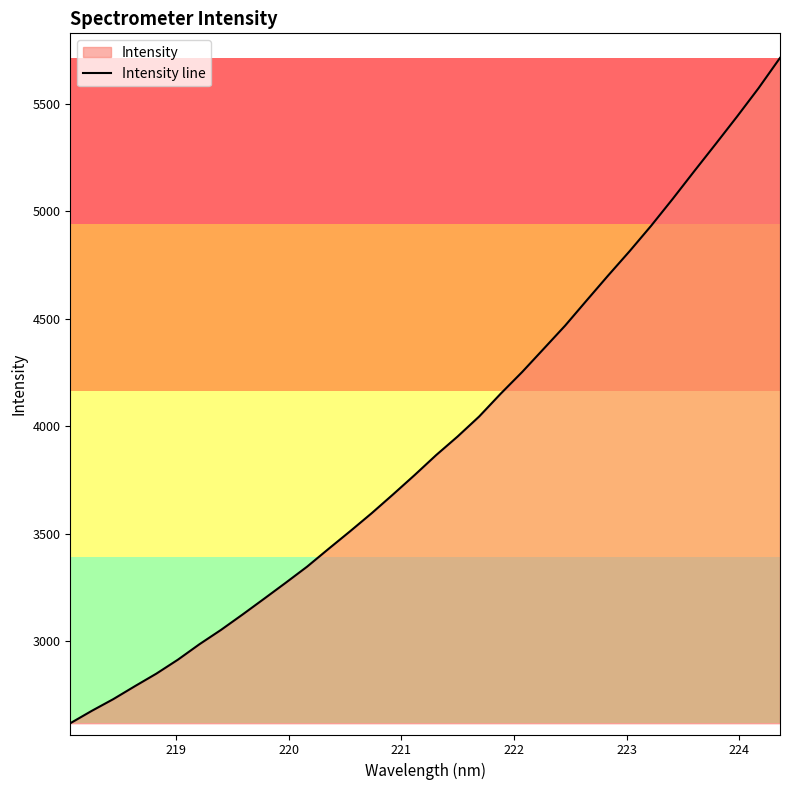

How many lines are shown in the chart?

1